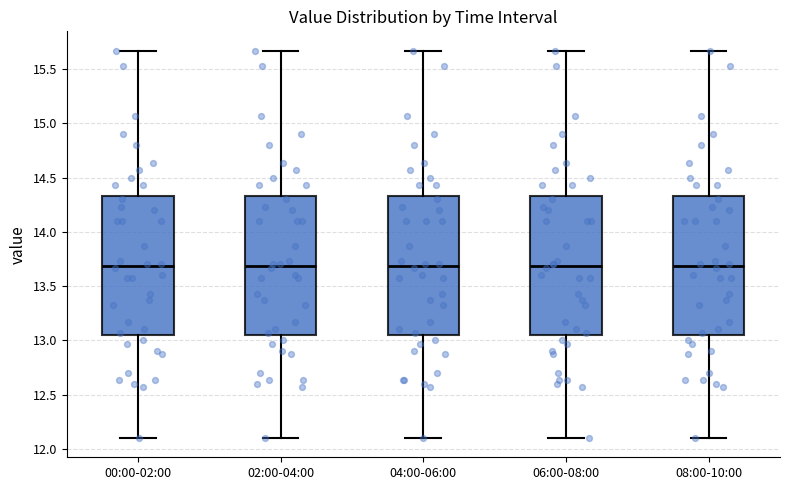

Where does the median line of the box for 02:00-04:00 sit on the y-axis? The values are not printed on the chart, so give them approximately, as read against the axis.

13.70